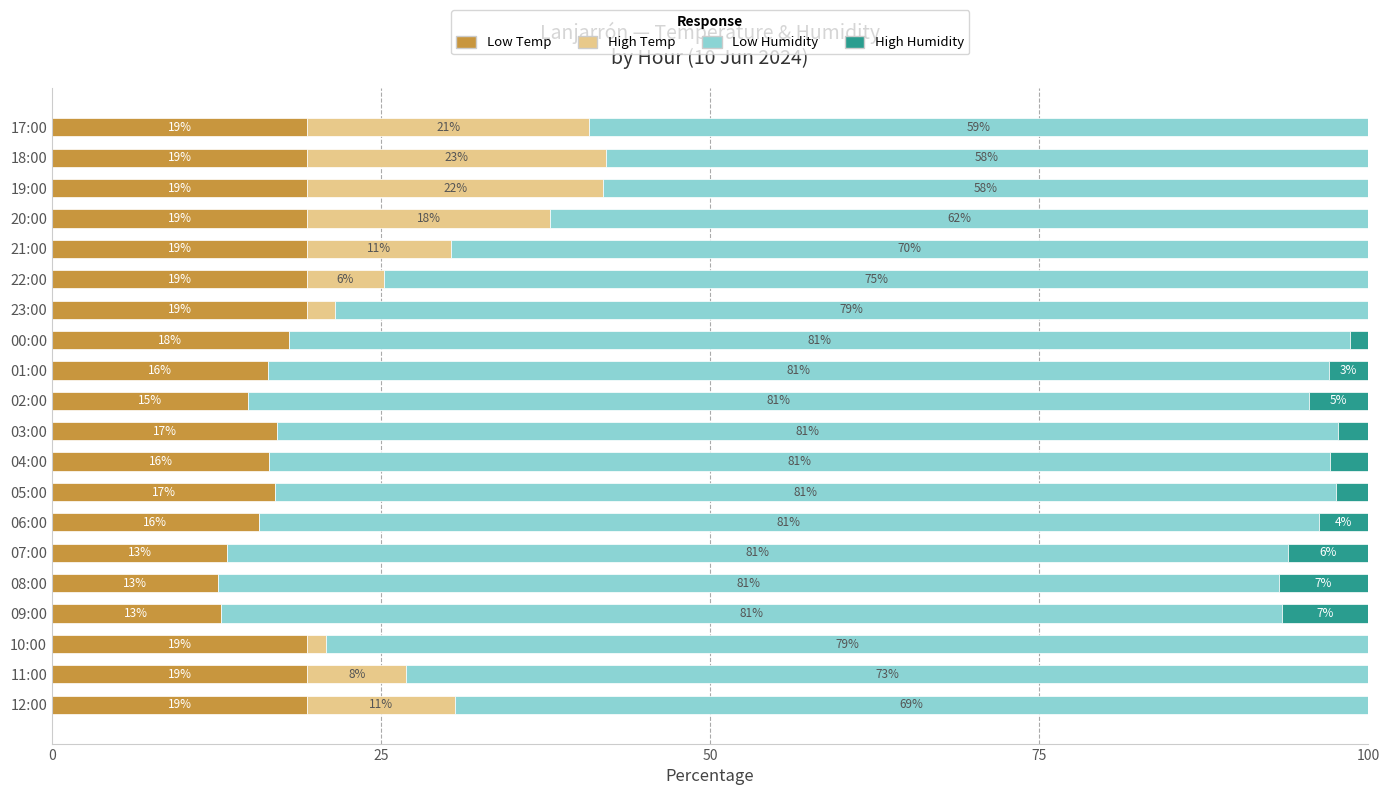

What are all the series names shown in the legend?

Low Temp, High Temp, Low Humidity, High Humidity